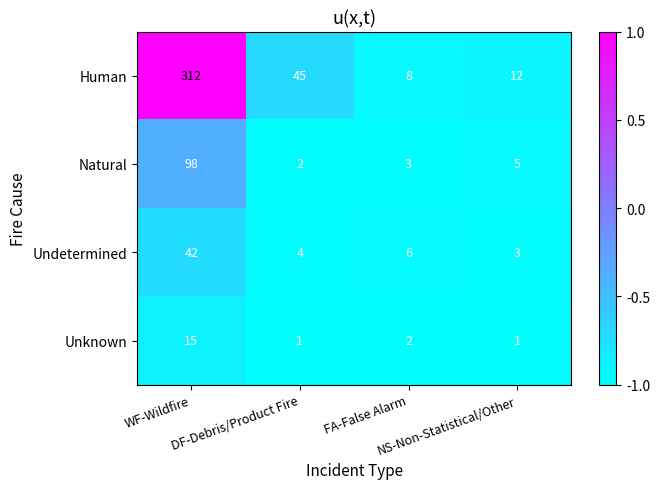

What is the highest value of the Human series?

312